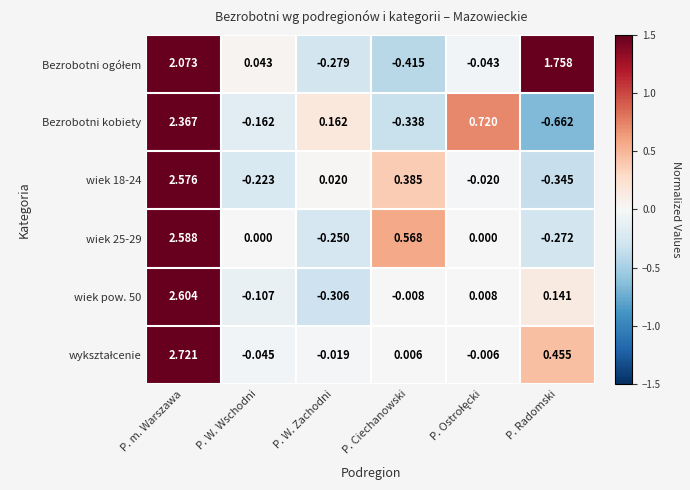

Which category has the highest value in the wiek pow. 50 series?

P. m. Warszawa